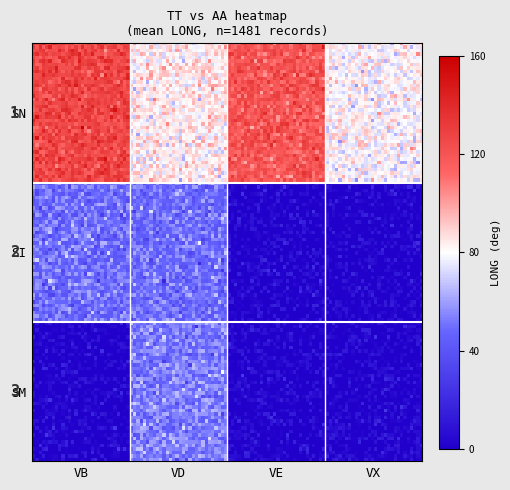

Which has a higher value, VX or VE?

VE